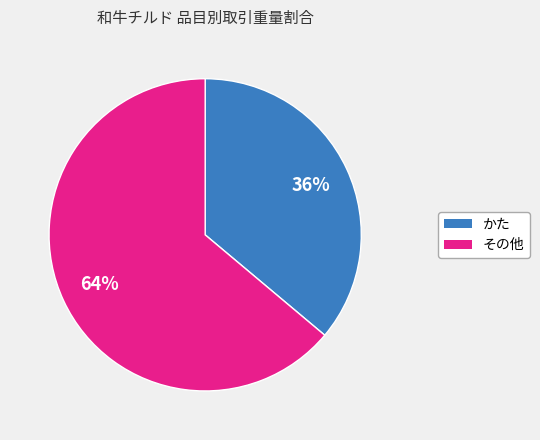

How many slices are in this pie chart?

2